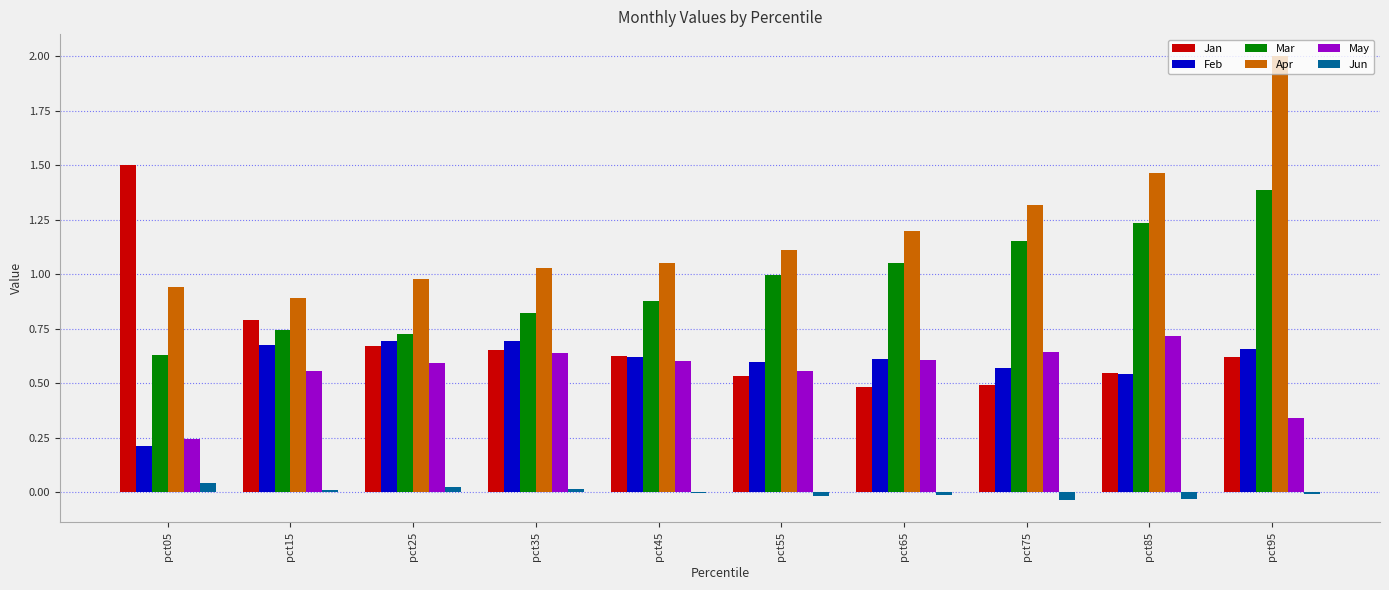

Which category has the highest value in the Apr series?

pct95